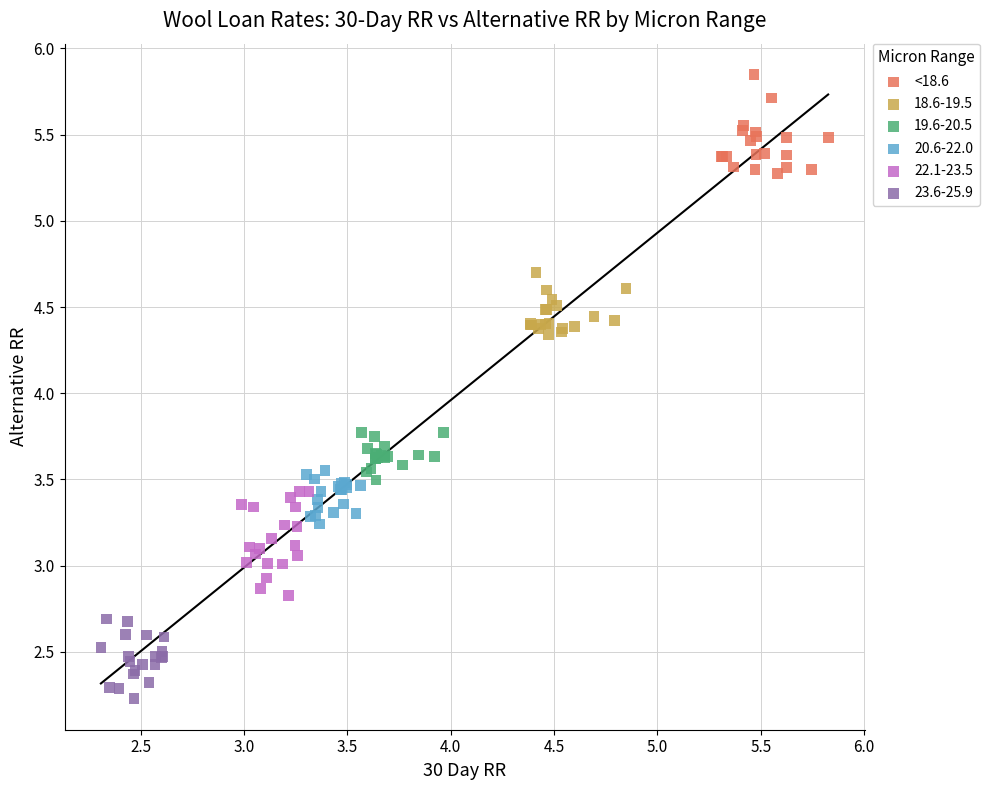

Which series contains the lowest Y value?

23.6-25.9